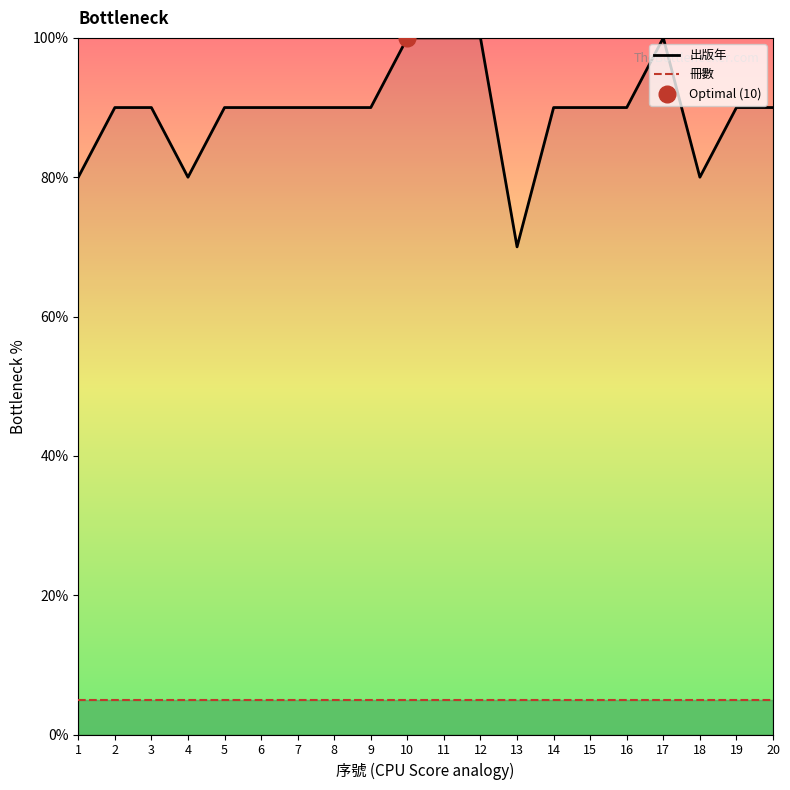

Does the chart have visible grid lines?

No